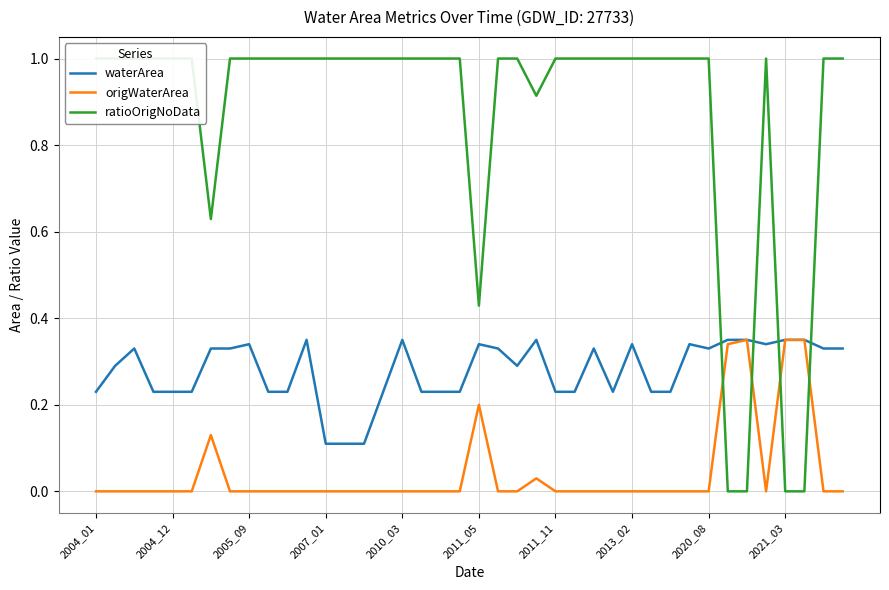

How many positive values does the ratioOrigNoData series have?

36